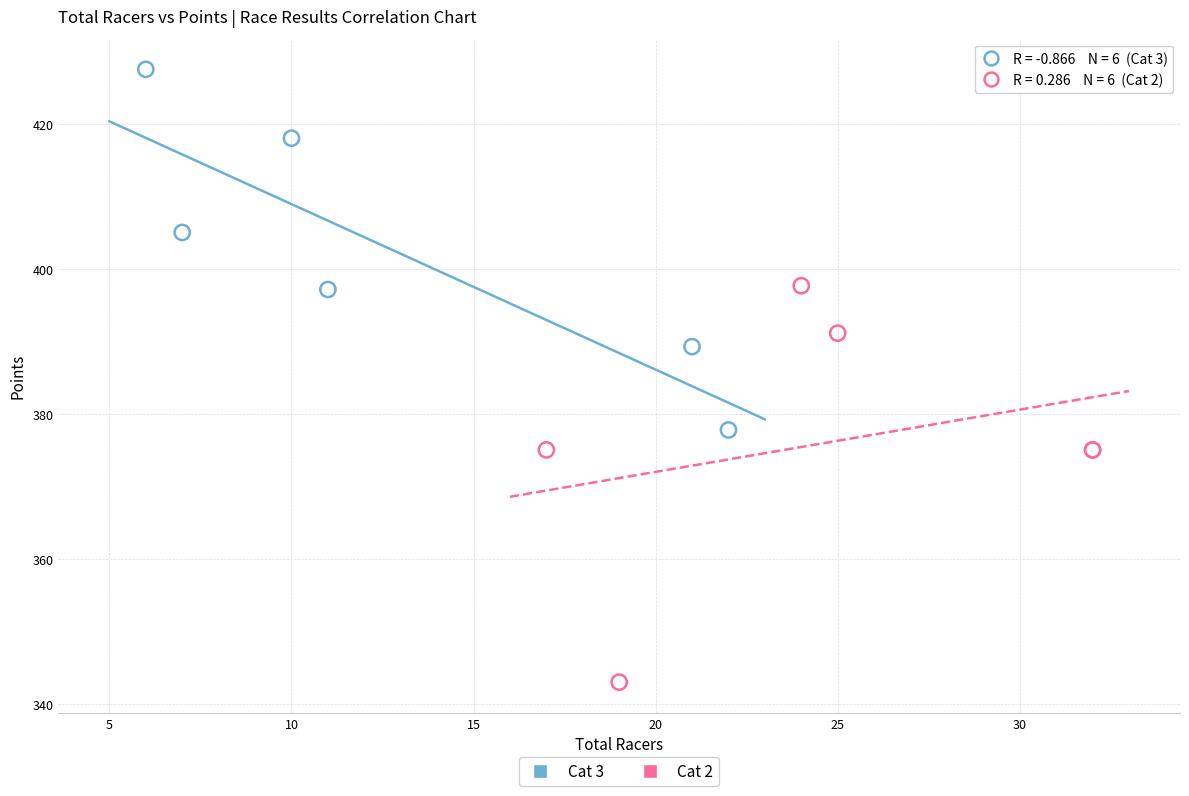

Which series reaches the maximum Y coordinate?

Cat 3